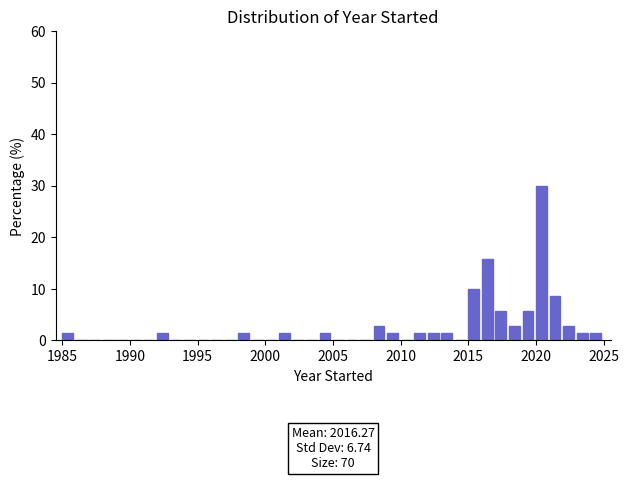

Read against the x-axis, roughly where is the centre of the tallest bar?

2020.5